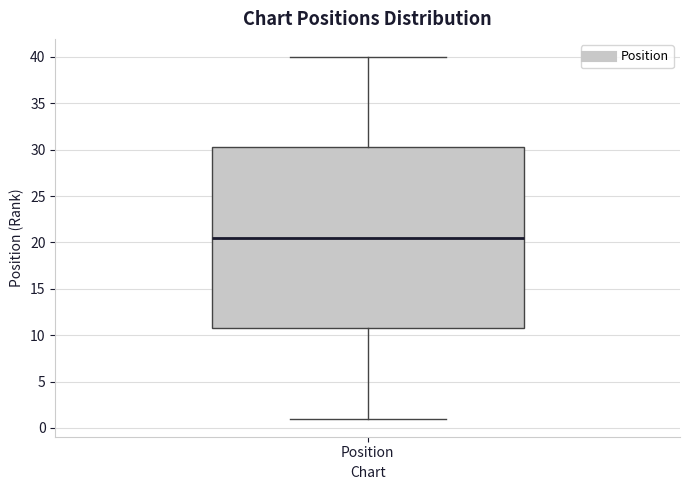

Read this box plot against the y-axis: the position of the median line, the range covered by the box, and the ends of both whiskers. The values are not printed on the chart, so give them approximately, as read against the axis.

median 20.5, box 11.0 to 30.5, whiskers 1.0 to 40.0